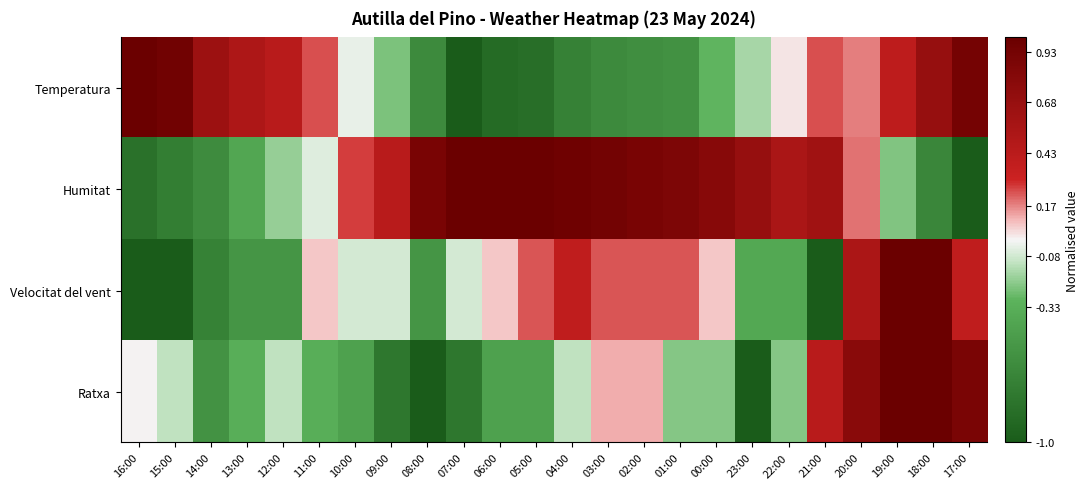

Reading left to right, transcribe all the data shown in this chart.

Temperatura: 16:00=1.0	15:00=1.0	14:00=0.6	13:00=0.5	12:00=0.4	11:00=0.2	10:00=-0.0	09:00=-0.2	08:00=-0.6	07:00=-1.0	06:00=-0.9	05:00=-0.9	04:00=-0.7	03:00=-0.6	02:00=-0.6	01:00=-0.6	00:00=-0.3	23:00=-0.2	22:00=0.0	21:00=0.2	20:00=0.2	19:00=0.4	18:00=0.7	17:00=0.9
Humitat: 16:00=-0.8	15:00=-0.7	14:00=-0.6	13:00=-0.4	12:00=-0.2	11:00=-0.1	10:00=0.3	09:00=0.4	08:00=0.9	07:00=1.0	06:00=1.0	05:00=1.0	04:00=1.0	03:00=0.9	02:00=0.9	01:00=0.9	00:00=0.8	23:00=0.7	22:00=0.5	21:00=0.6	20:00=0.2	19:00=-0.2	18:00=-0.6	17:00=-1.0
Velocitat del vent: 16:00=-1.0	15:00=-1.0	14:00=-0.7	13:00=-0.5	12:00=-0.5	11:00=0.1	10:00=-0.1	09:00=-0.1	08:00=-0.5	07:00=-0.1	06:00=0.1	05:00=0.2	04:00=0.4	03:00=0.2	02:00=0.2	01:00=0.2	00:00=0.1	23:00=-0.4	22:00=-0.4	21:00=-1.0	20:00=0.5	19:00=1.0	18:00=1.0	17:00=0.4
Ratxa: 16:00=0.0	15:00=-0.1	14:00=-0.6	13:00=-0.3	12:00=-0.1	11:00=-0.3	10:00=-0.4	09:00=-0.8	08:00=-1.0	07:00=-0.8	06:00=-0.4	05:00=-0.4	04:00=-0.1	03:00=0.1	02:00=0.1	01:00=-0.2	00:00=-0.2	23:00=-1.0	22:00=-0.2	21:00=0.4	20:00=0.8	19:00=1.0	18:00=1.0	17:00=0.9